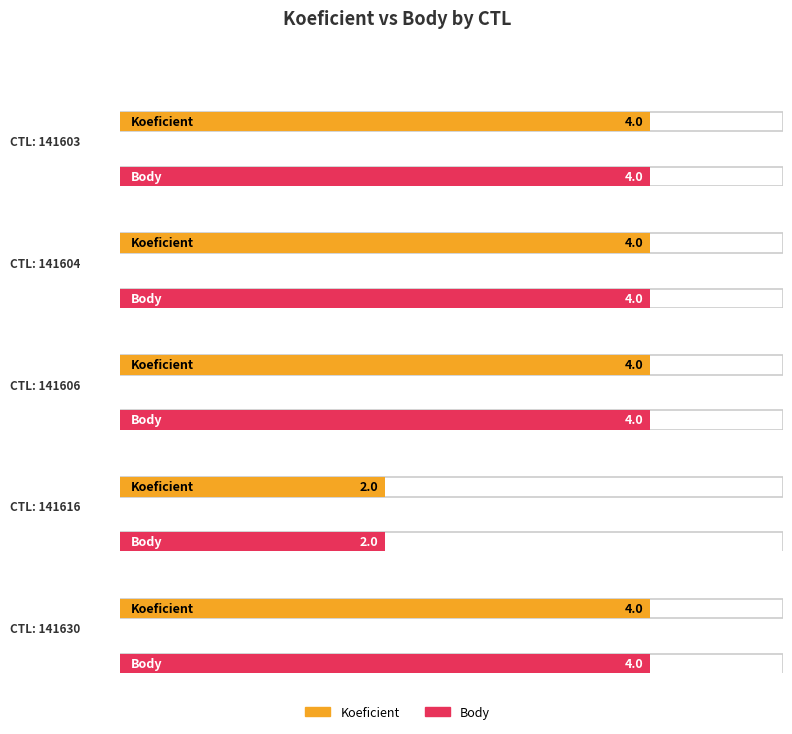

Which series changed the most between 141603 and 141630?

Koeficient